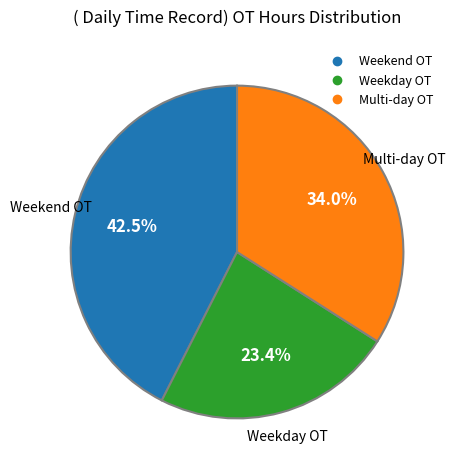

Is there any slice that represents more than half of the pie?

No